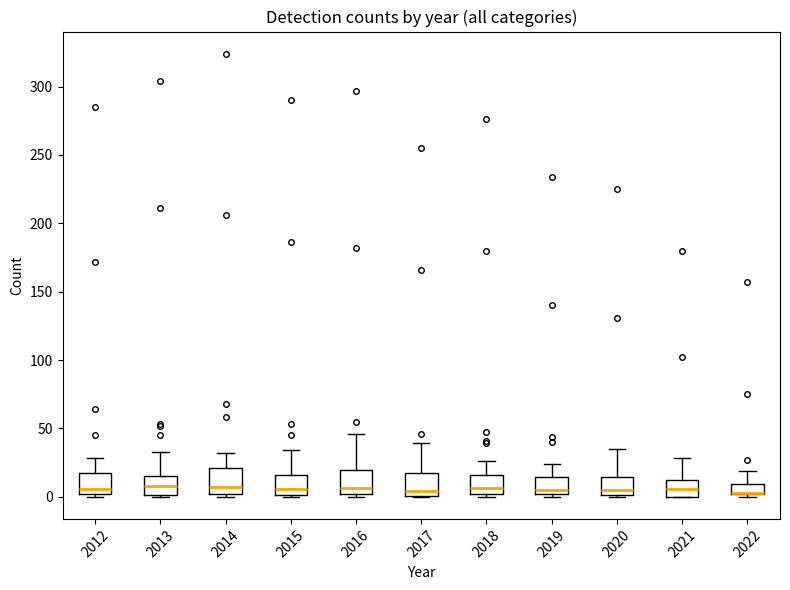

Where does the upper whisker of the box at x = 2020 end on the y-axis? The values are not printed on the chart, so give them approximately, as read against the axis.

35